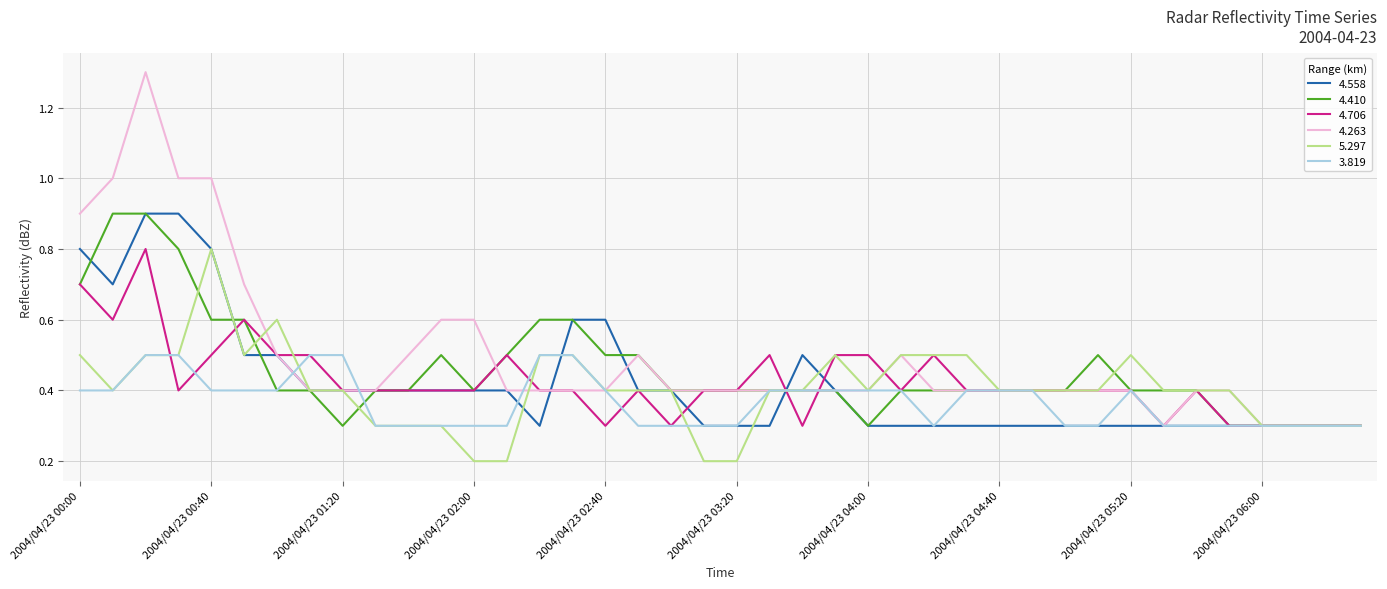

Reading left to right, list all the values displayed in this chart.

4.558: 0.8	0.7	0.9	0.9	0.8	0.5	0.5	0.4	0.4	0.4	0.4	0.4	0.4	0.4	0.3	0.6	0.6	0.4	0.4	0.3	0.3	0.3	0.5	0.4	0.3	0.3	0.3	0.3	0.3	0.3	0.3	0.3	0.3	0.3	0.3	0.3	0.3	0.3	0.3	0.3
4.410: 0.7	0.9	0.9	0.8	0.6	0.6	0.4	0.4	0.3	0.4	0.4	0.5	0.4	0.5	0.6	0.6	0.5	0.5	0.4	0.4	0.4	0.4	0.4	0.4	0.3	0.4	0.4	0.4	0.4	0.4	0.4	0.5	0.4	0.4	0.4	0.3	0.3	0.3	0.3	0.3
4.706: 0.7	0.6	0.8	0.4	0.5	0.6	0.5	0.5	0.4	0.4	0.4	0.4	0.4	0.5	0.4	0.4	0.3	0.4	0.3	0.4	0.4	0.5	0.3	0.5	0.5	0.4	0.5	0.4	0.4	0.4	0.4	0.4	0.4	0.3	0.4	0.3	0.3	0.3	0.3	0.3
4.263: 0.9	1.0	1.3	1.0	1.0	0.7	0.5	0.4	0.4	0.4	0.5	0.6	0.6	0.4	0.4	0.4	0.4	0.5	0.4	0.4	0.4	0.4	0.4	0.4	0.4	0.5	0.4	0.4	0.4	0.4	0.4	0.4	0.4	0.3	0.4	0.4	0.3	0.3	0.3	0.3
5.297: 0.5	0.4	0.5	0.5	0.8	0.5	0.6	0.4	0.4	0.3	0.3	0.3	0.2	0.2	0.5	0.5	0.4	0.4	0.4	0.2	0.2	0.4	0.4	0.5	0.4	0.5	0.5	0.5	0.4	0.4	0.4	0.4	0.5	0.4	0.4	0.4	0.3	0.3	0.3	0.3
3.819: 0.4	0.4	0.5	0.5	0.4	0.4	0.4	0.5	0.5	0.3	0.3	0.3	0.3	0.3	0.5	0.5	0.4	0.3	0.3	0.3	0.3	0.4	0.4	0.4	0.4	0.4	0.3	0.4	0.4	0.4	0.3	0.3	0.4	0.3	0.3	0.3	0.3	0.3	0.3	0.3